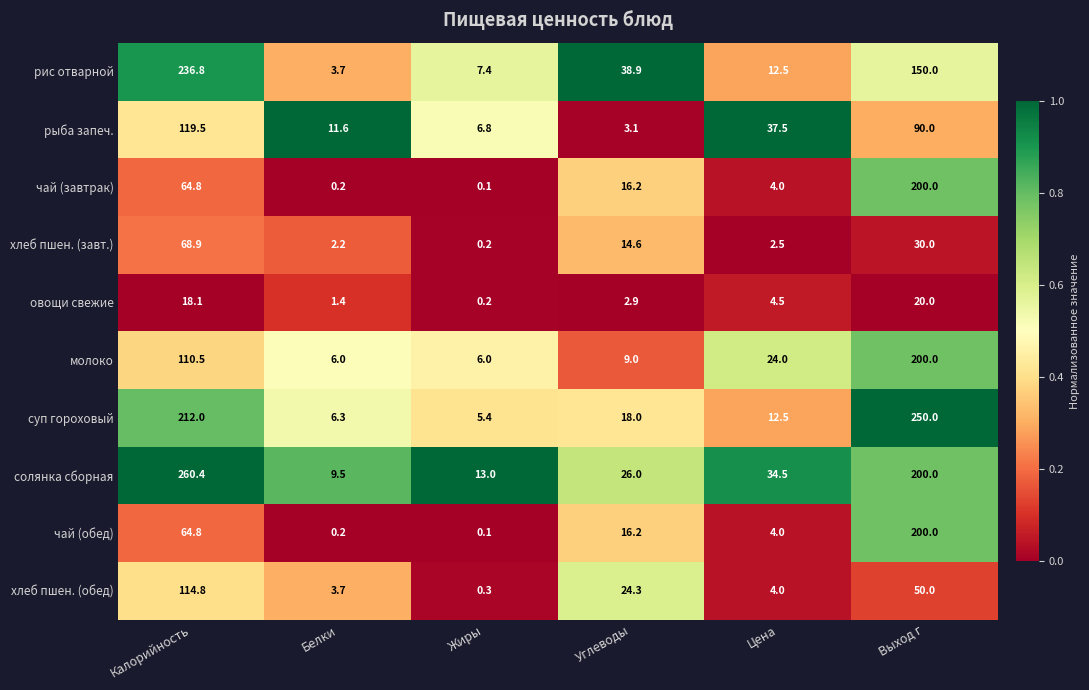

List the labels in order of чай (завтрак) value, smallest first.

Жиры, Белки, Цена, Углеводы, Калорийность, Выход г